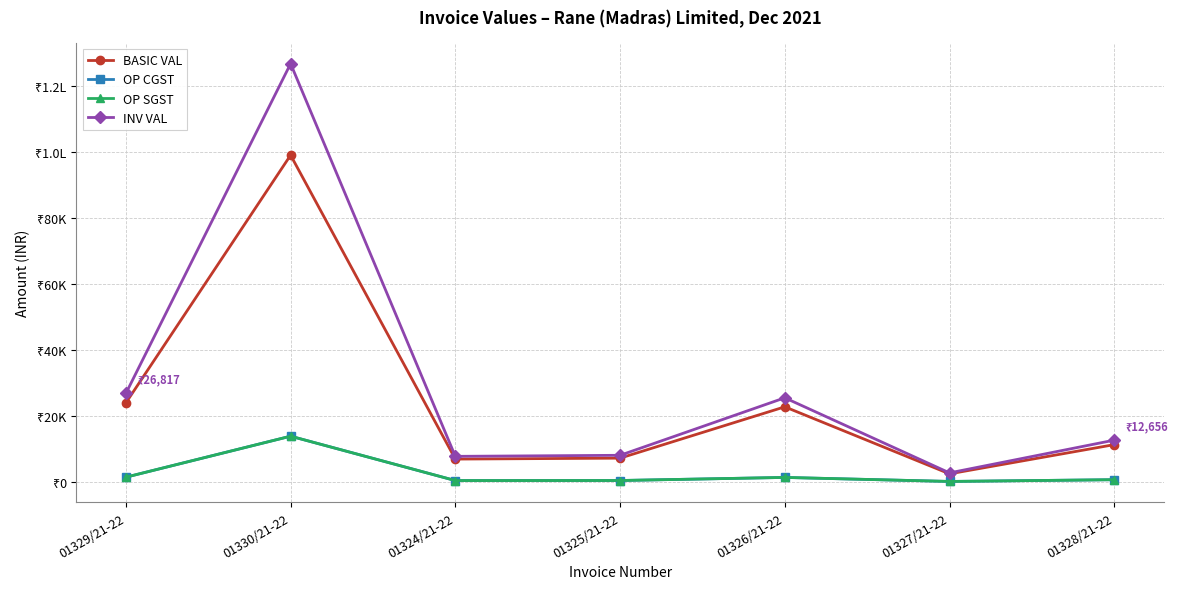

True or false: BASIC VAL and OP CGST cross at least once.

False